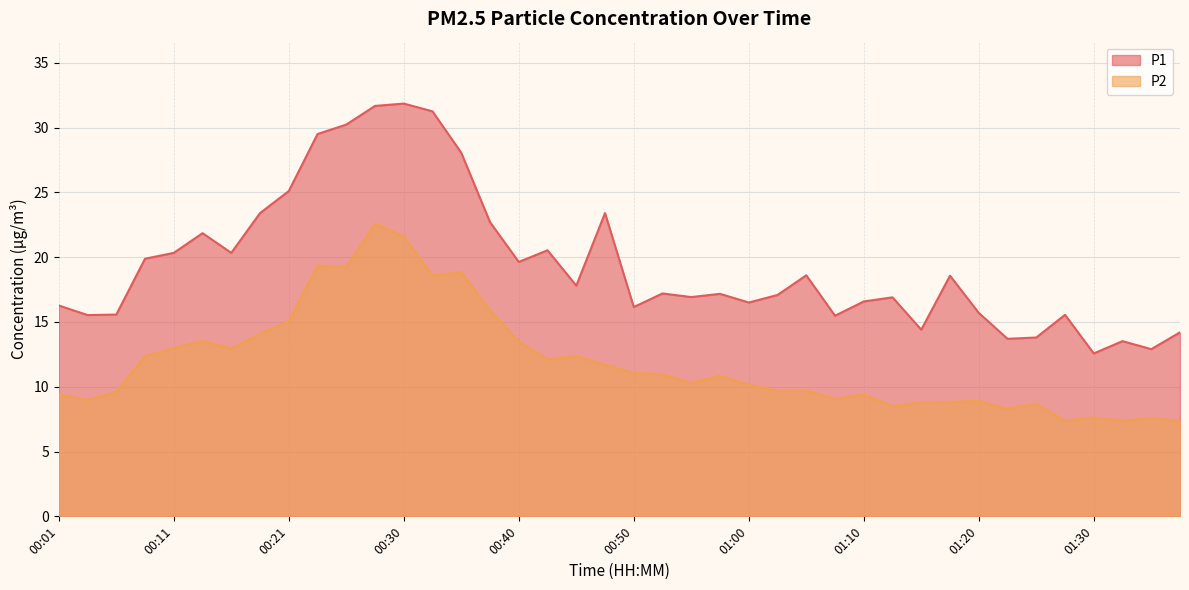

How many lines are shown in the chart?

2